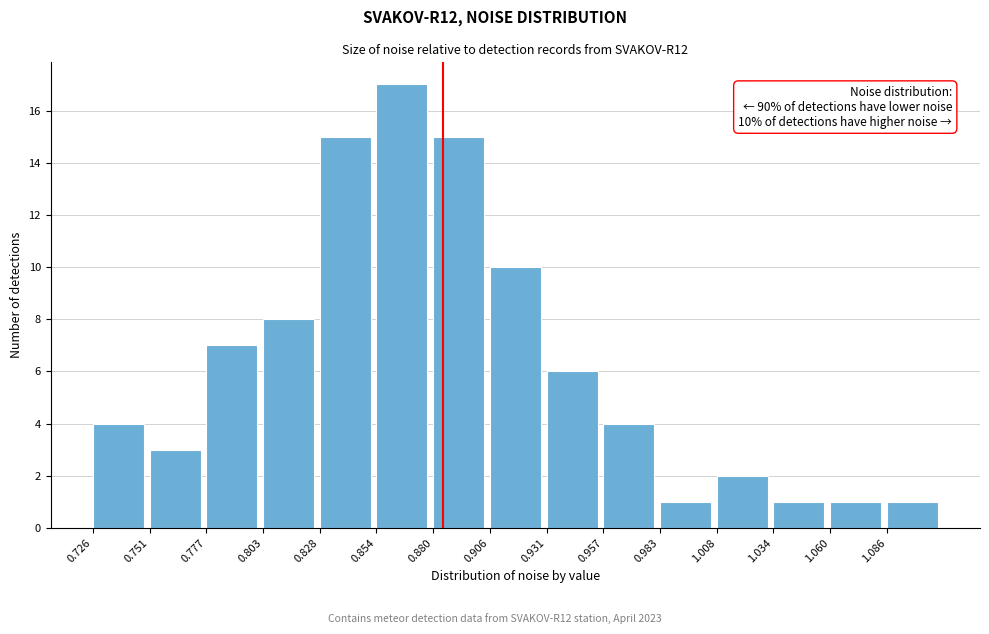

Which range on the x-axis has the tallest bar?

0.855 to 0.880